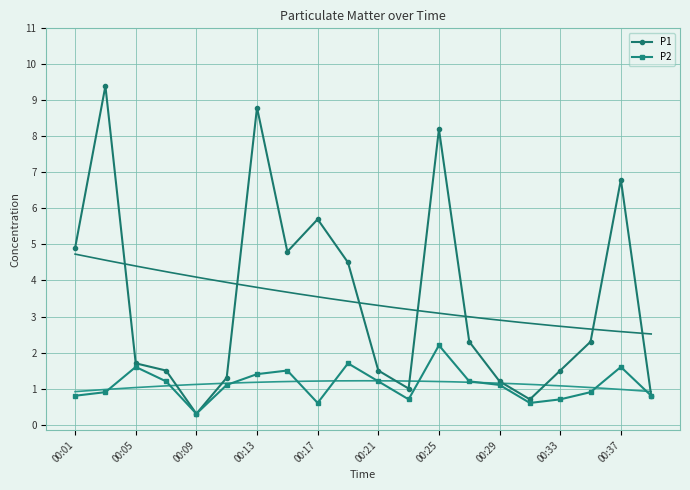

What is the highest value of the P2 series?

2.2